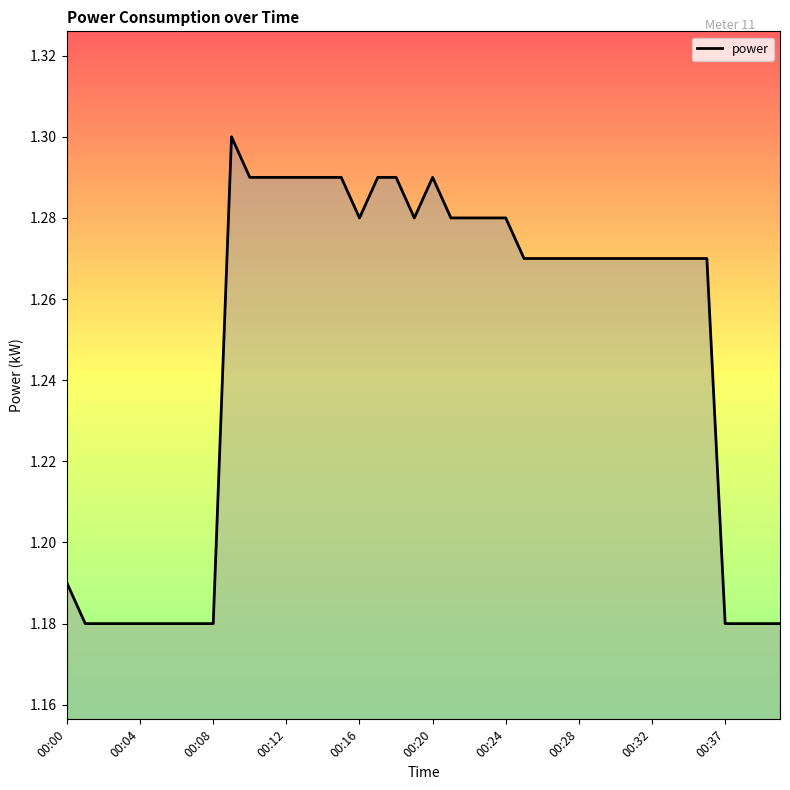

Where is the data nearest to the value 1?

00:01